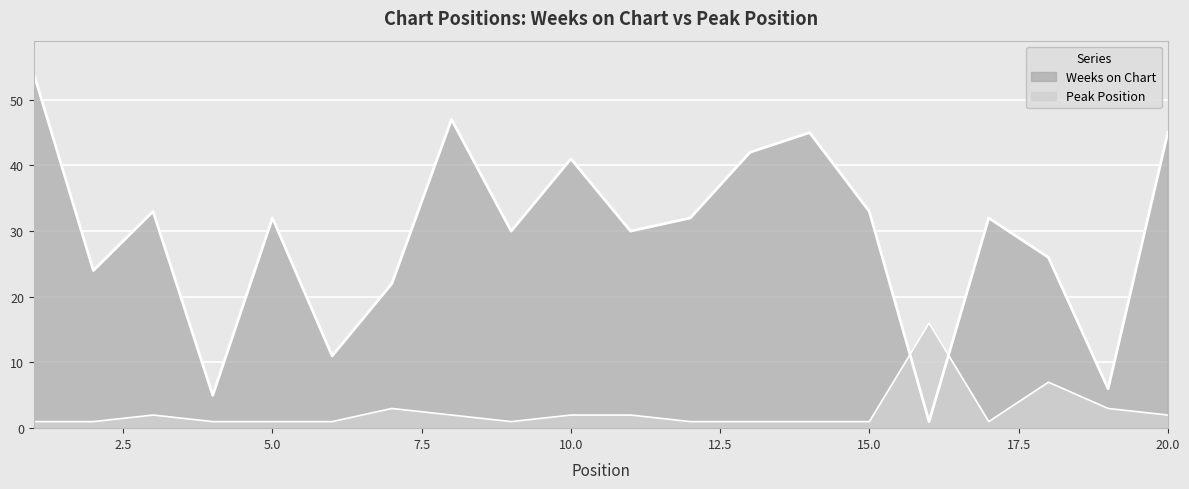

List the labels in order of Weeks on Chart value, largest first.

1, 8, 14, 20, 13, 10, 3, 15, 5, 12, 17, 9, 11, 18, 2, 7, 6, 19, 4, 16